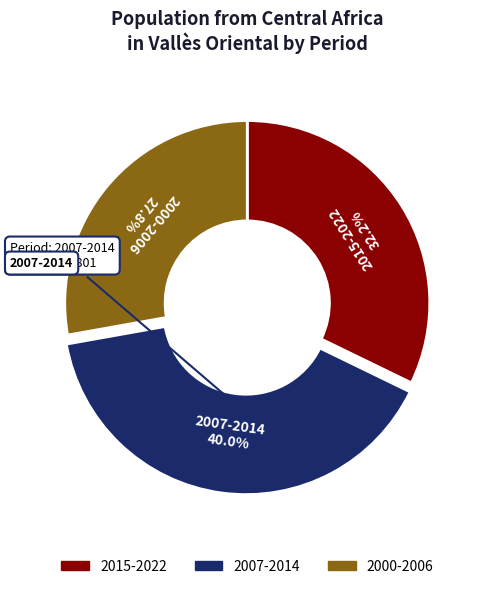

Is there any slice that represents more than half of the pie?

No